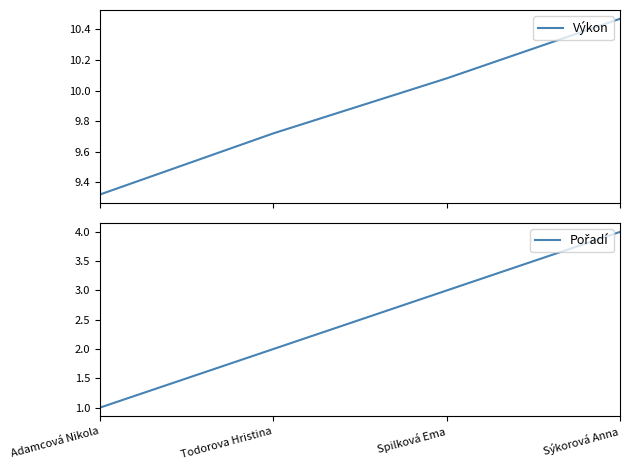

How many data points in Pořadí are above 3?

1